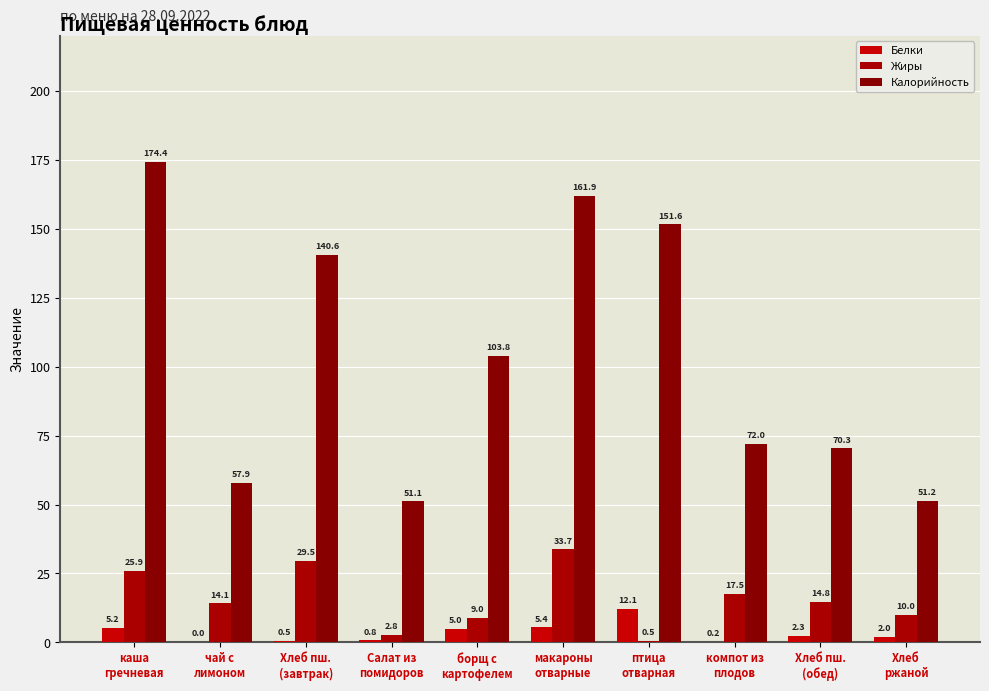

Between каша
гречневая and Хлеб пш.
(обед), which series saw the biggest shift?

Калорийность